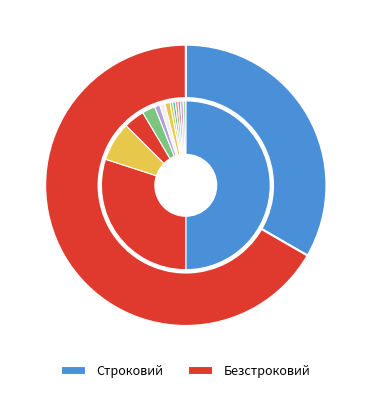

Combined, do Безстроковий and Строковий account for over 50%?

Yes